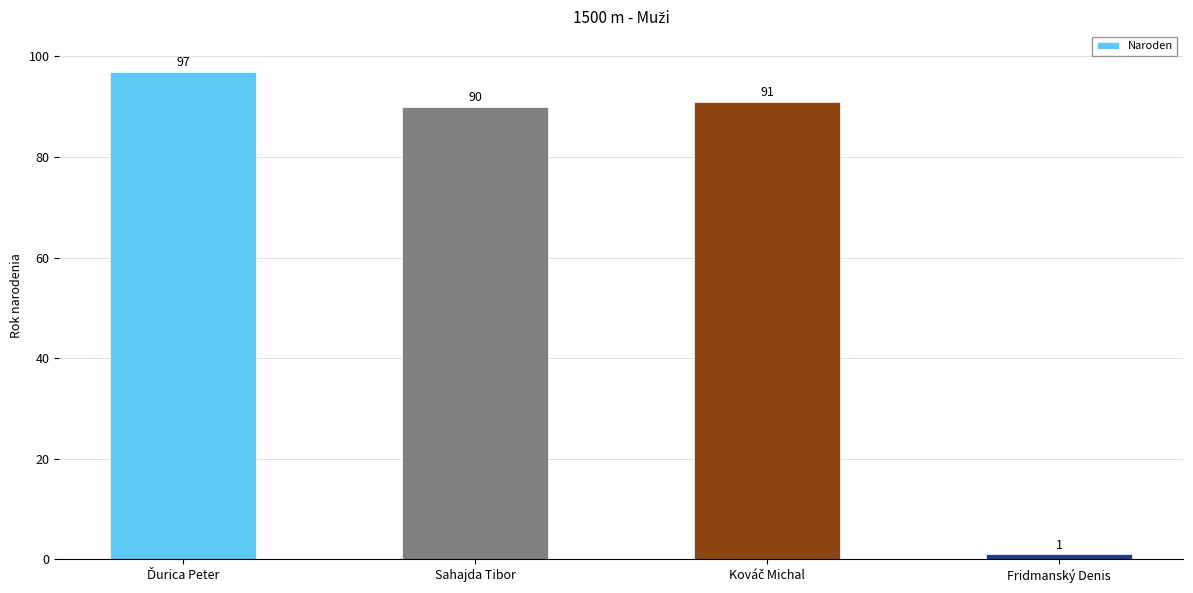

What is the value of the 4th bar from the left?

1